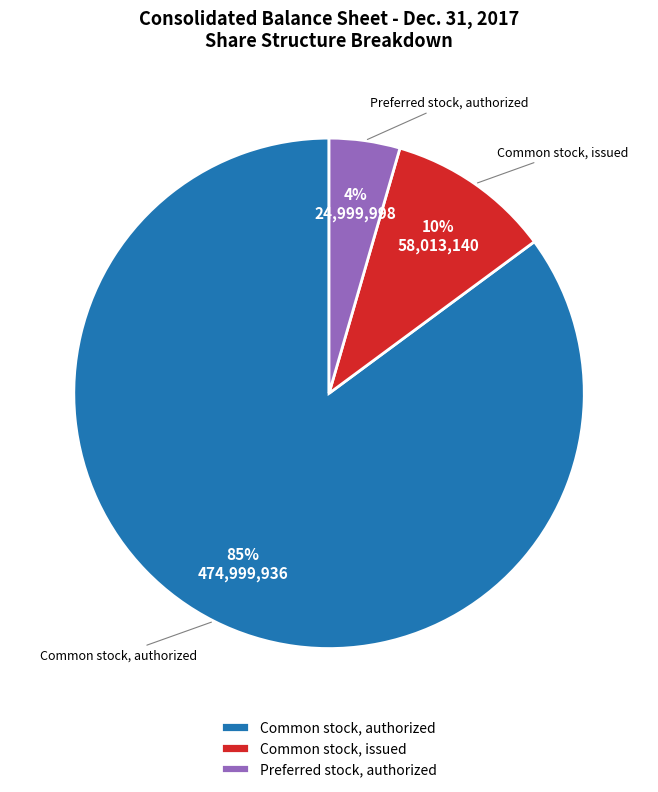

What percentage is the Common stock, issued slice, to the nearest percent?

10%